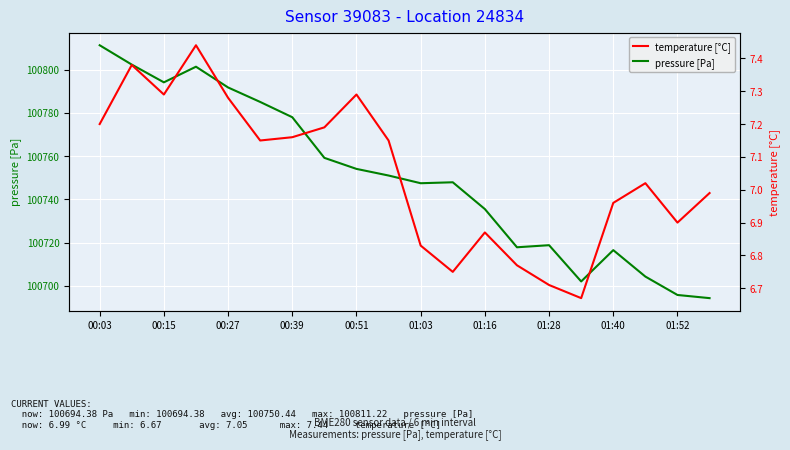

What is the sum of all pressure [Pa] values?

2015008.8